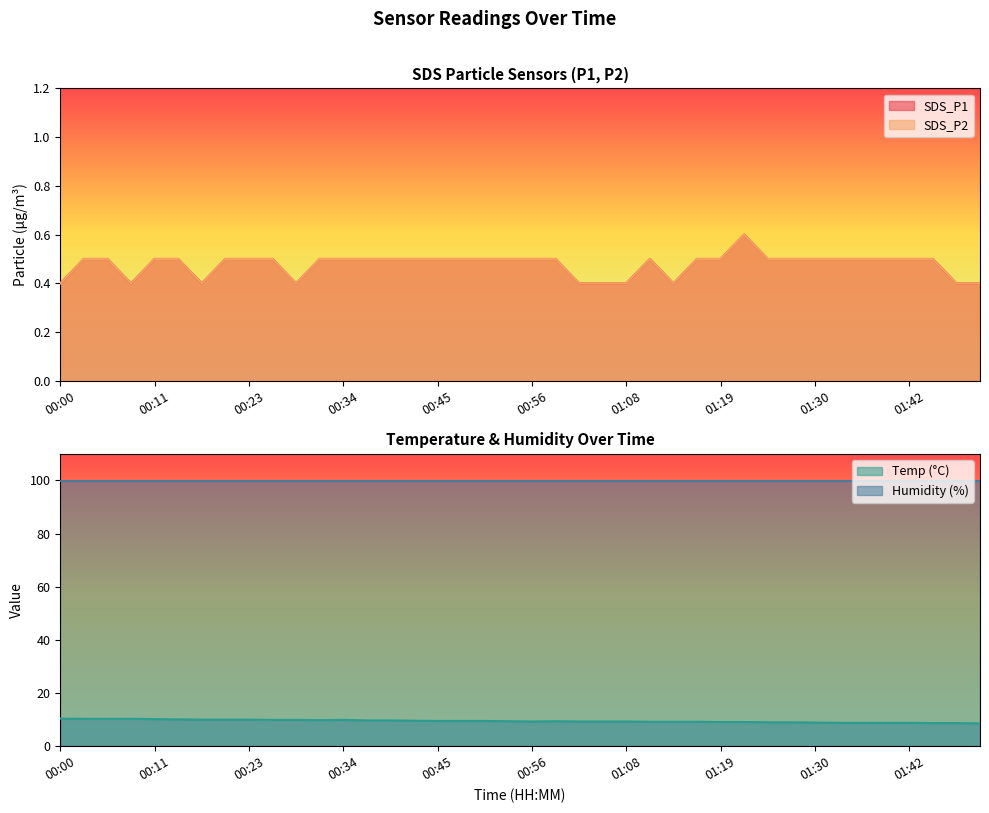

Which has a higher value, 00:56 or 01:13?

00:56